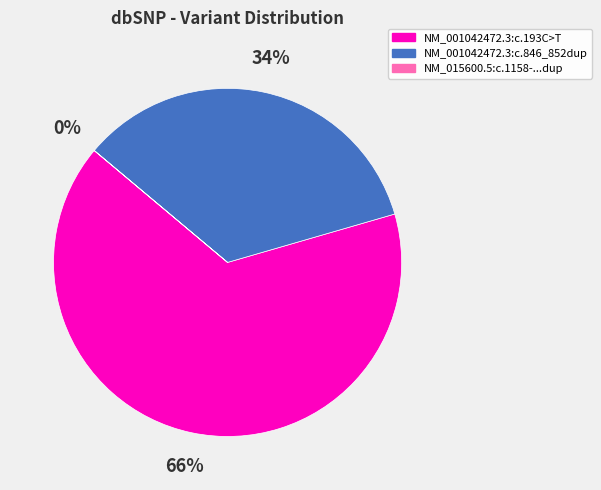

Does any single category account for the majority?

Yes